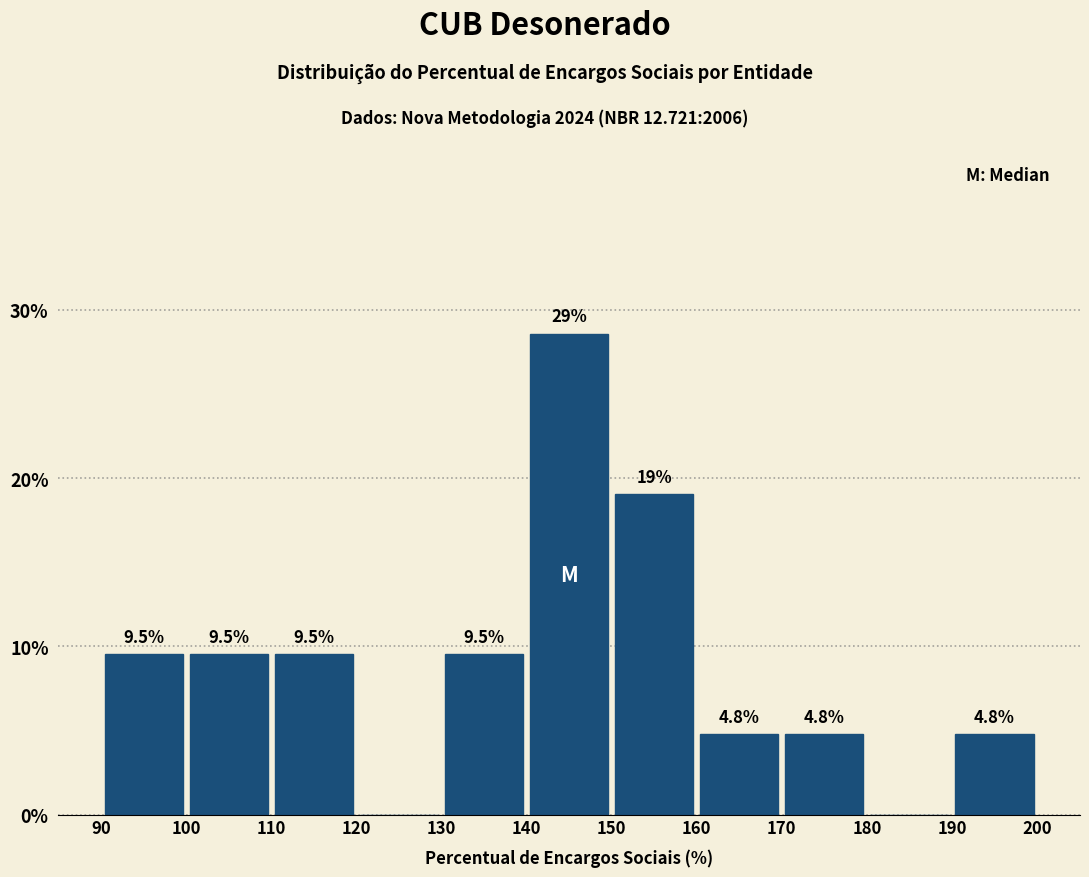

Which range on the x-axis has the tallest bar?

140 to 150